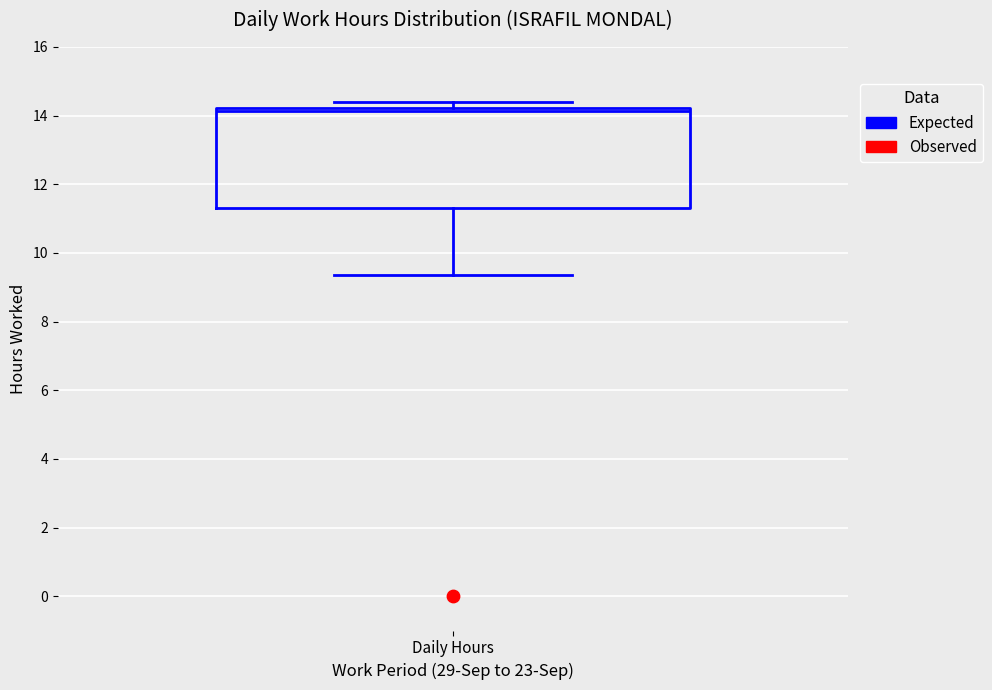

Read this box plot against the y-axis: the position of the median line, the range covered by the box, and the ends of both whiskers. The values are not printed on the chart, so give them approximately, as read against the axis.

median 14.2 (just below the box's upper edge), box 11.4 to 14.2, whiskers 9.4 to 14.4